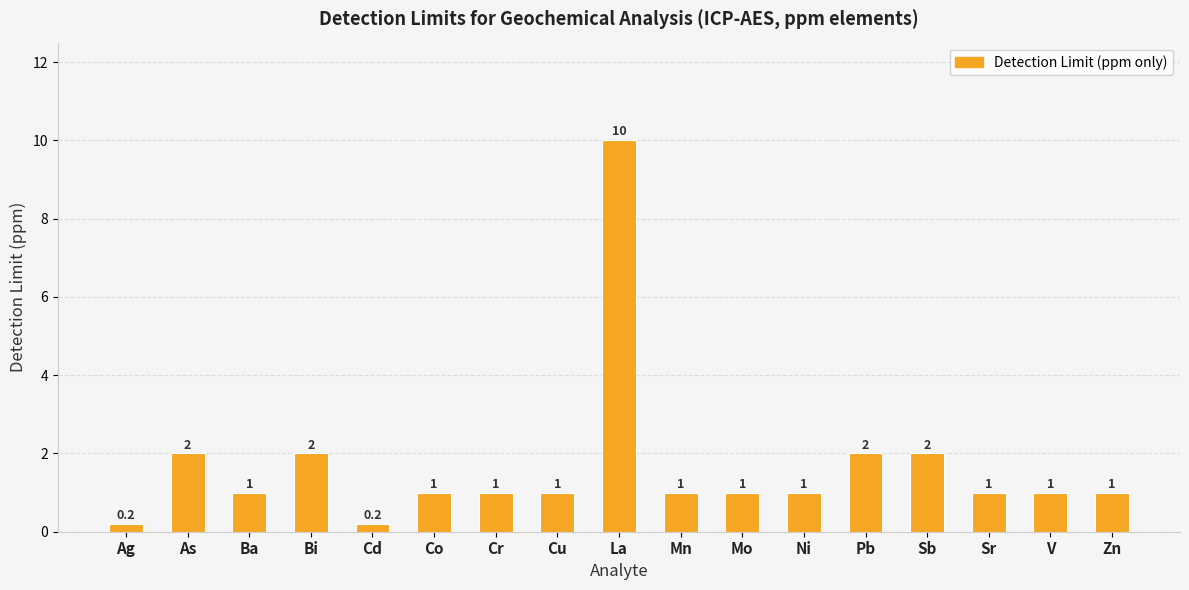

What is the minimum value shown in the chart?

0.2